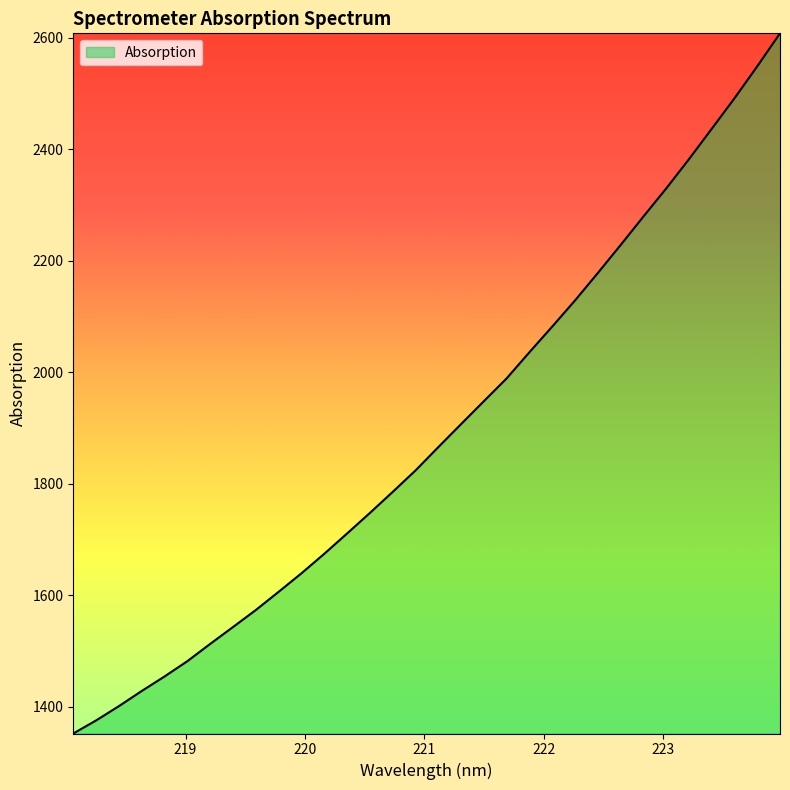

True or false: the data has more than 1 interior local peaks.

False